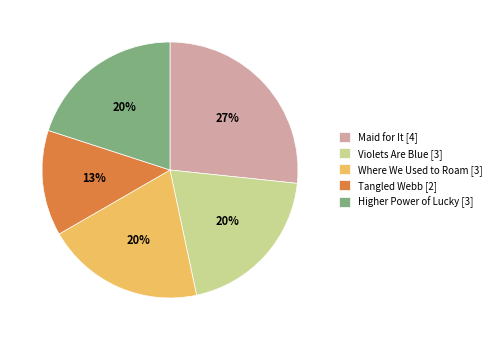

How many segments does this pie chart have?

5